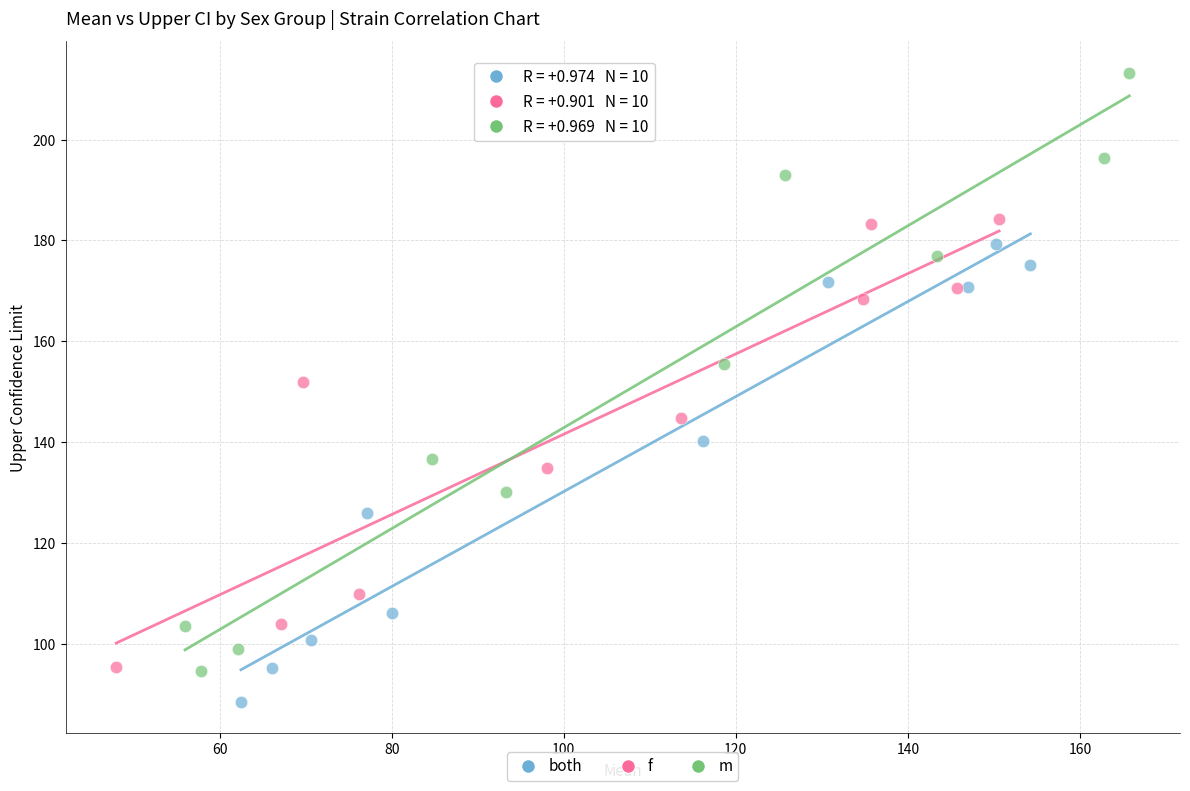

Which series has the widest spread of Y values?

m